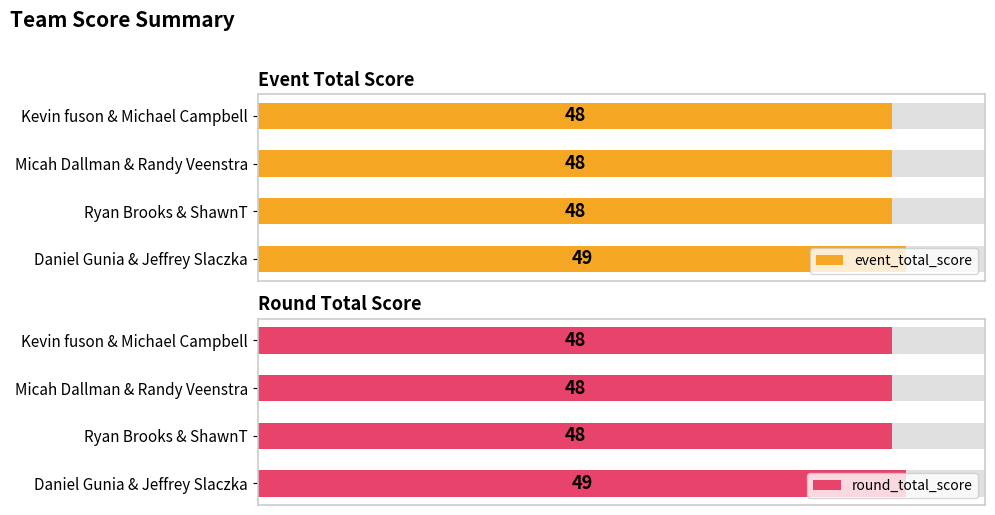

What is the sum of all round_total_score values?

193